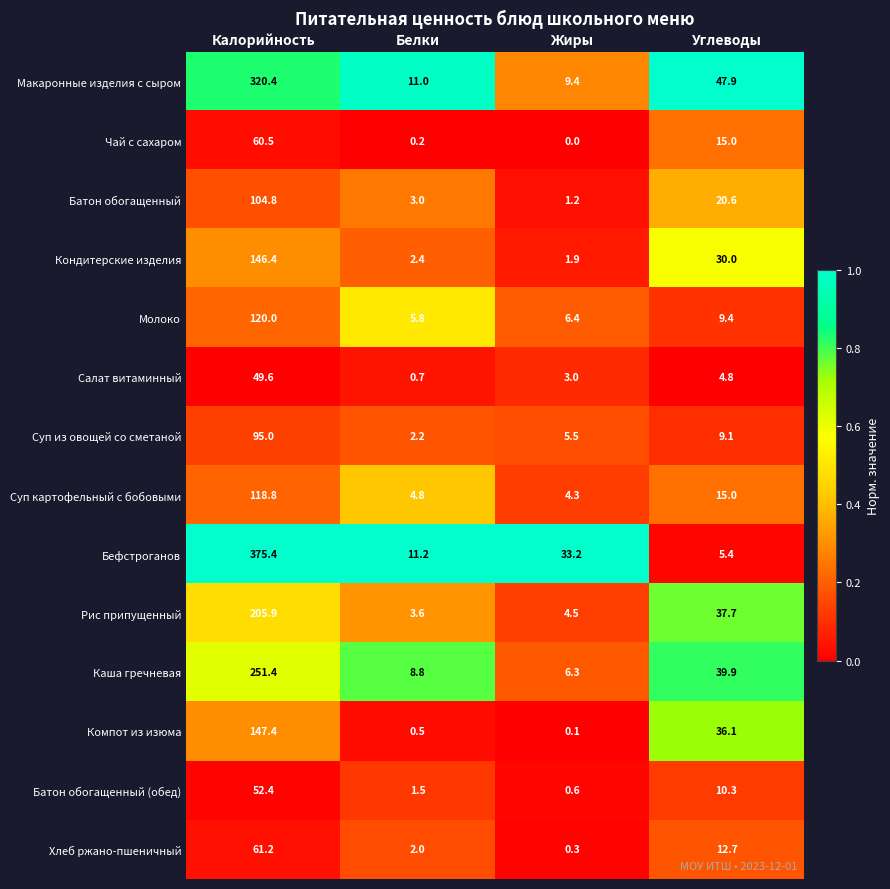

List the series in order of their peak value, highest first.

Бефстроганов, Макаронные изделия с сыром, Каша гречневая, Рис припущенный, Компот из изюма, Кондитерские изделия, Молоко, Суп картофельный с бобовыми, Батон обогащенный, Суп из овощей со сметаной, Хлеб ржано-пшеничный, Чай с сахаром, Батон обогащенный (обед), Салат витаминный